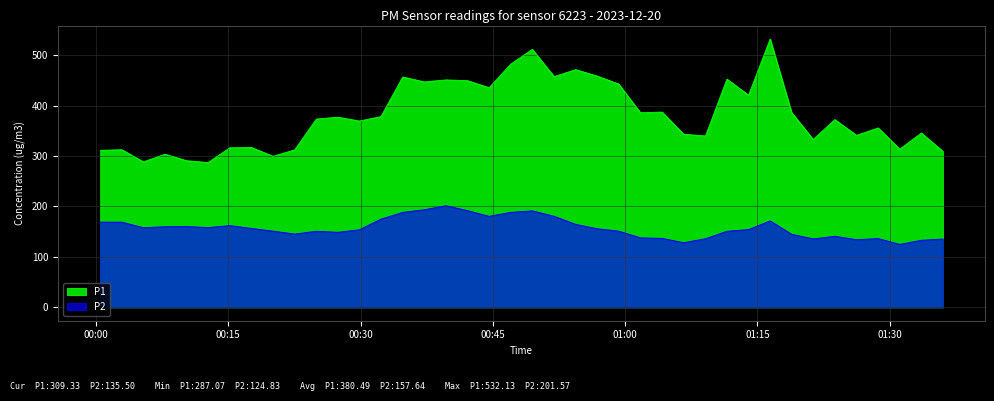

What is the value of the P1 point at the 38th from the left?

313.8